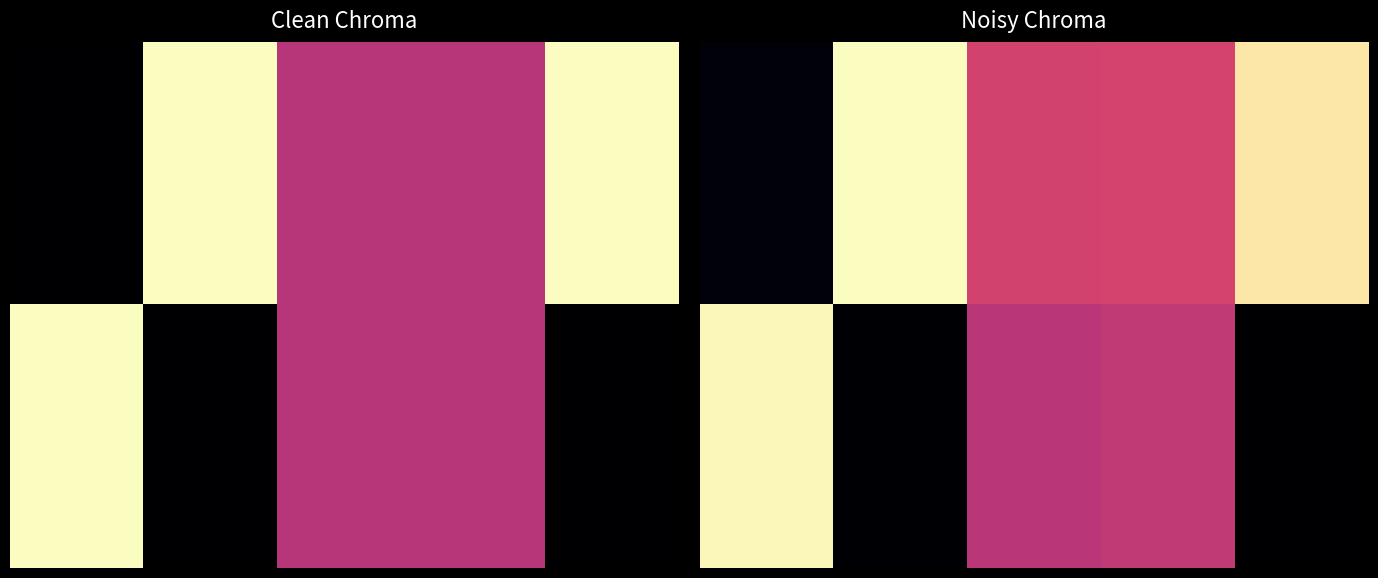

What is the difference between the maximum and minimum values in the 1.00 series?

0.9